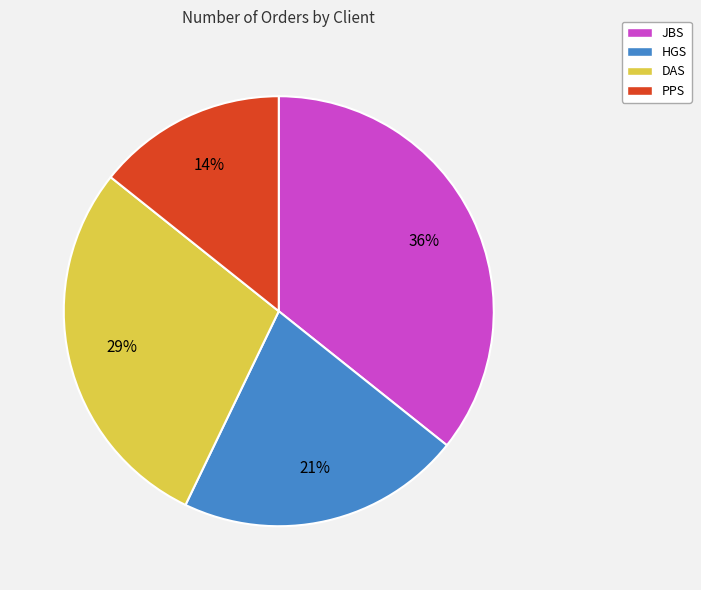

Combined, do PPS and DAS account for over 50%?

No